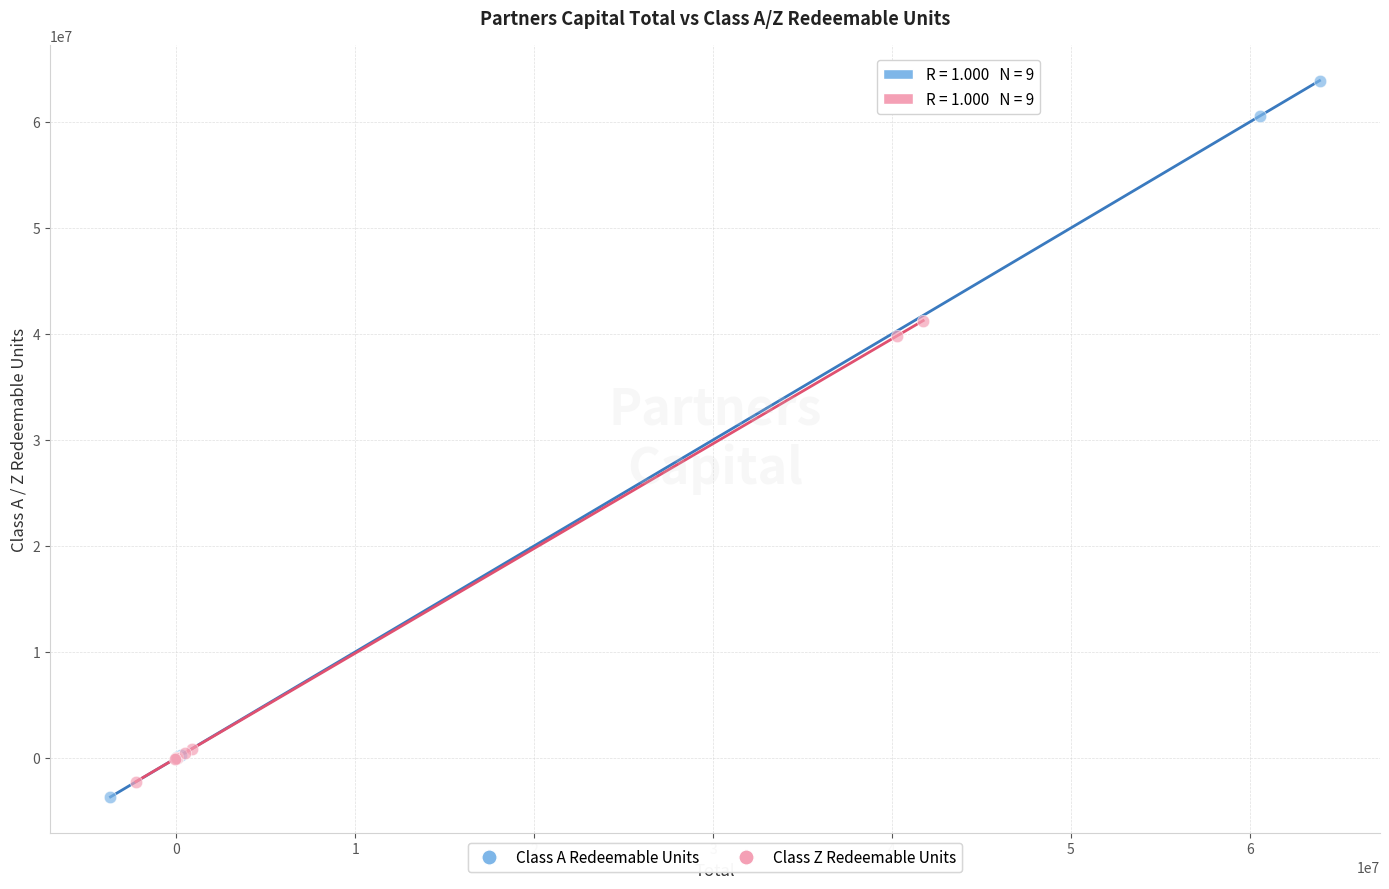

Which series contains the lowest Y value?

Class A Redeemable Units